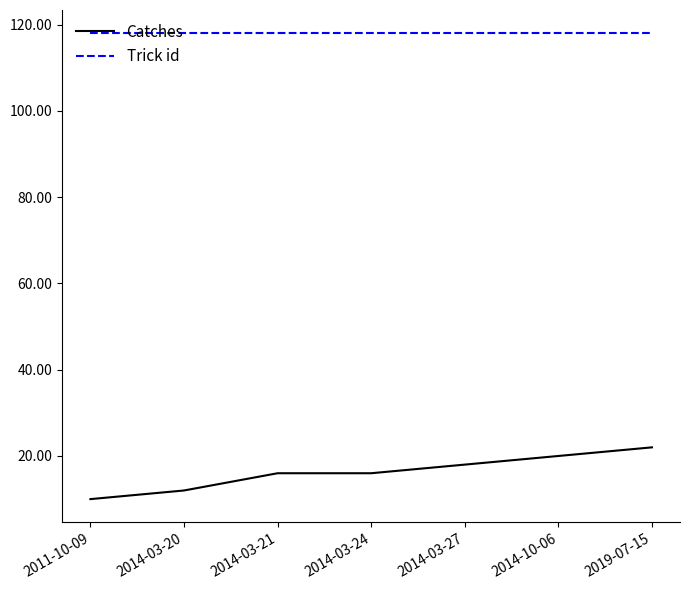

Reading right to left, list all the values displayed in this chart.

Catches: 2019-07-15=22	2014-10-06=20	2014-03-27=18	2014-03-24=16	2014-03-21=16	2014-03-20=12	2011-10-09=10
Trick id: 2019-07-15=118	2014-10-06=118	2014-03-27=118	2014-03-24=118	2014-03-21=118	2014-03-20=118	2011-10-09=118